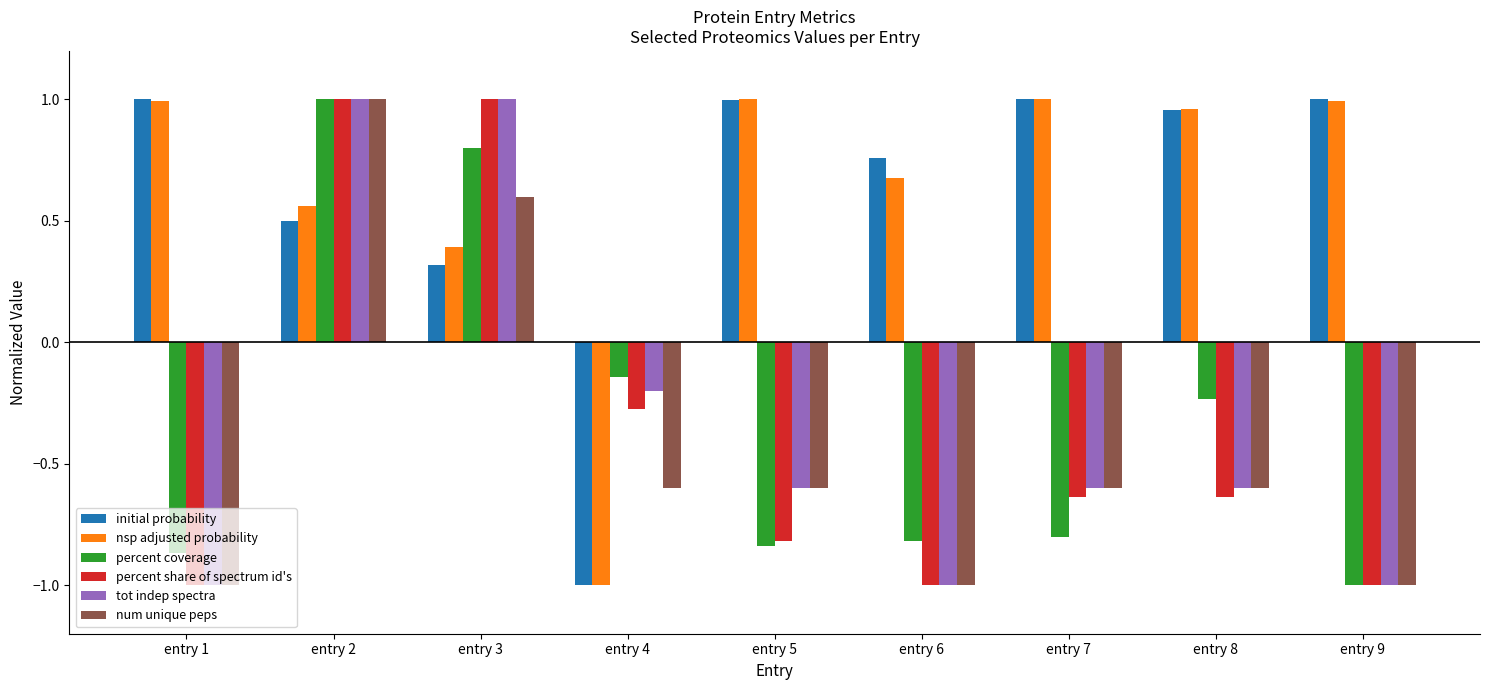

At how many categories does at least one series exceed 0?

8